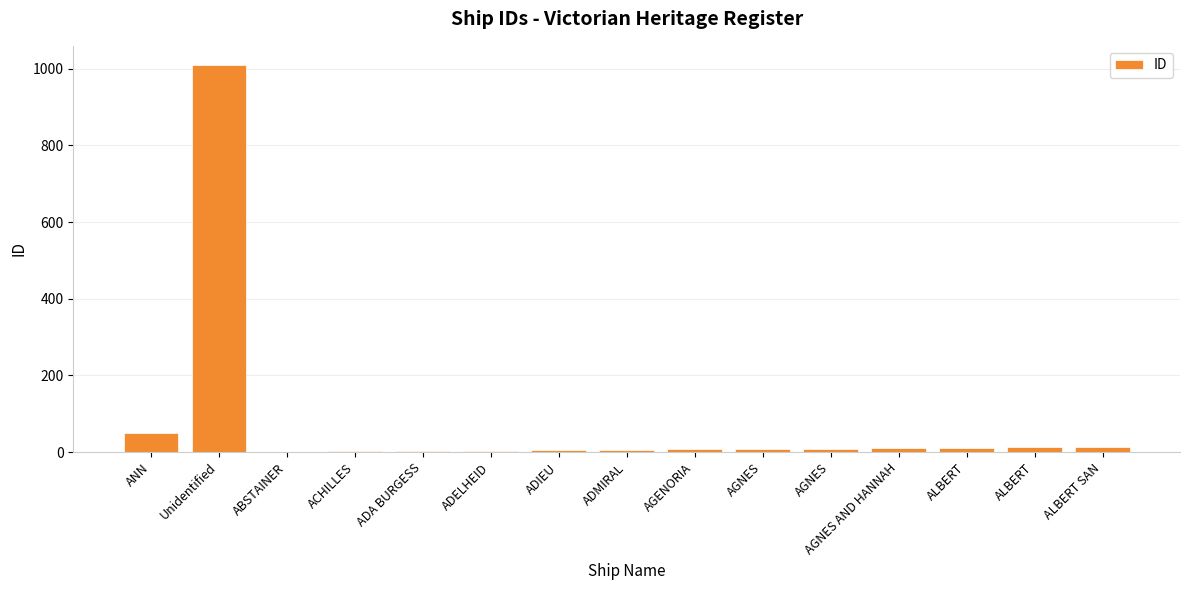

Rank the categories by value from lowest to highest.

ABSTAINER, ACHILLES, ADA BURGESS, ADELHEID, ADIEU, ADMIRAL, AGENORIA, AGNES, AGNES, AGNES AND HANNAH, ALBERT, ALBERT, ALBERT SAN, ANN, Unidentified